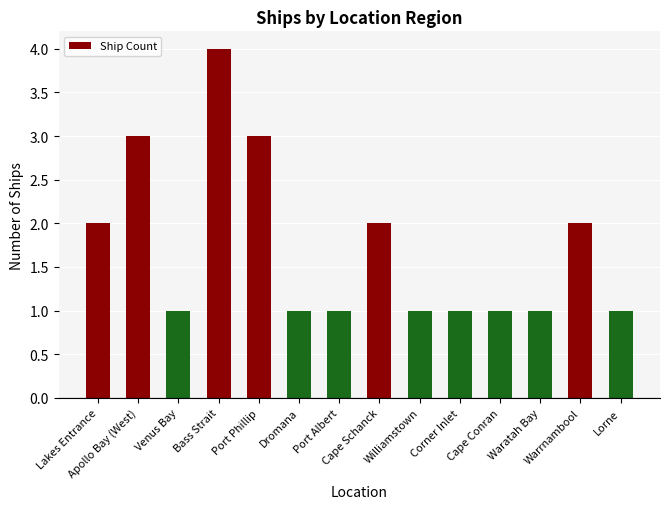

What is the difference between the maximum and minimum values?

3